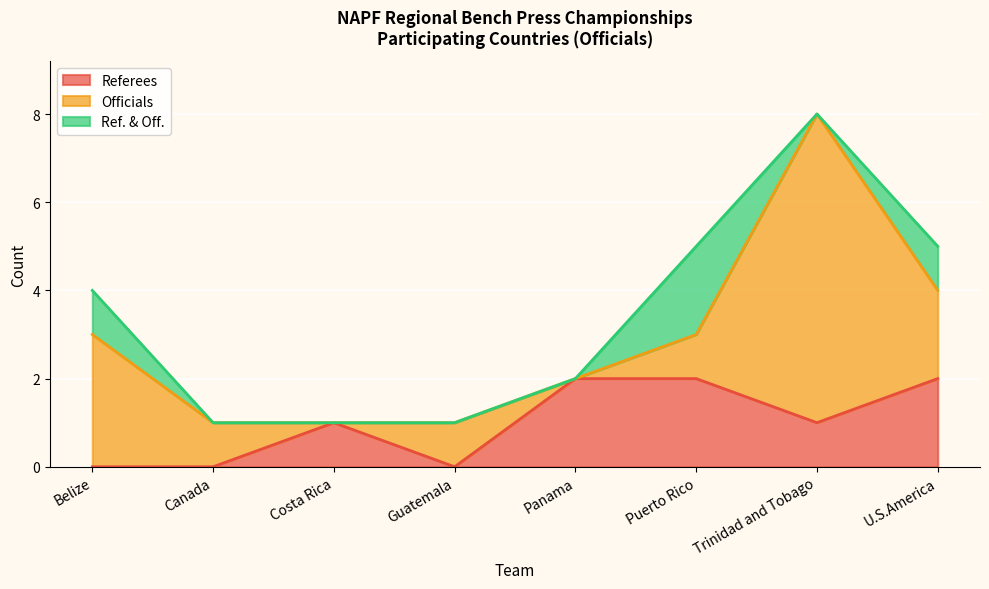

What is the total value across all series at Puerto Rico?

5